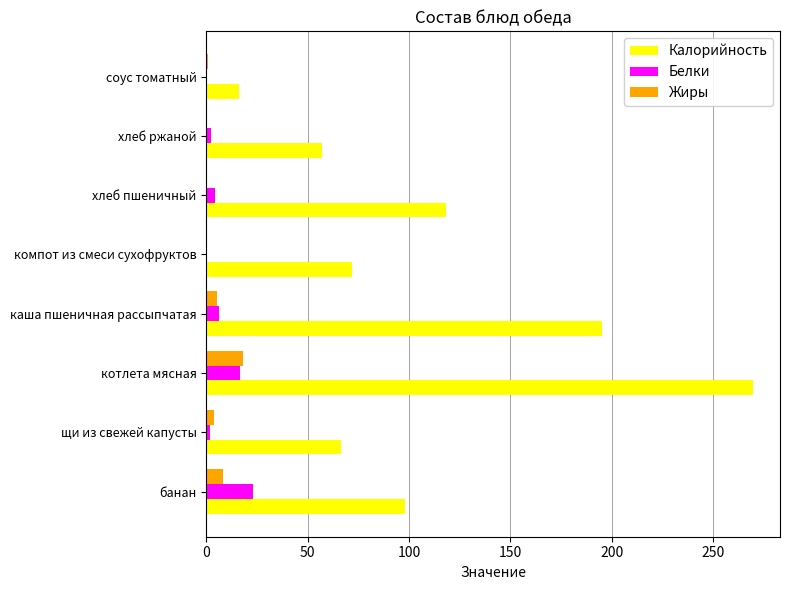

What is the sum of all Белки values?

53.2